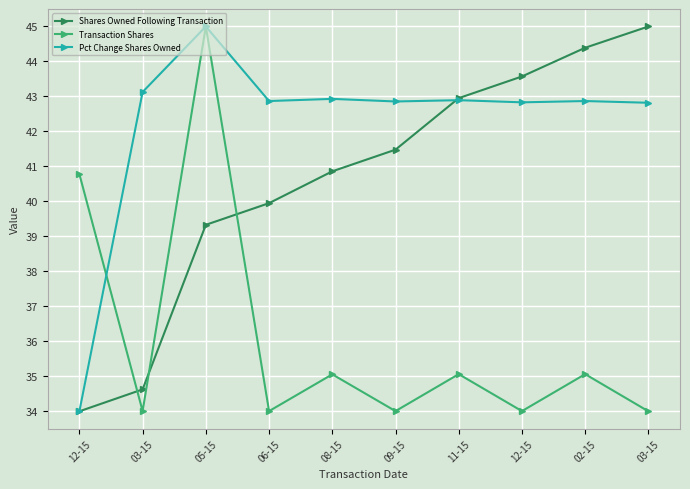

How many data points does each series have?

10